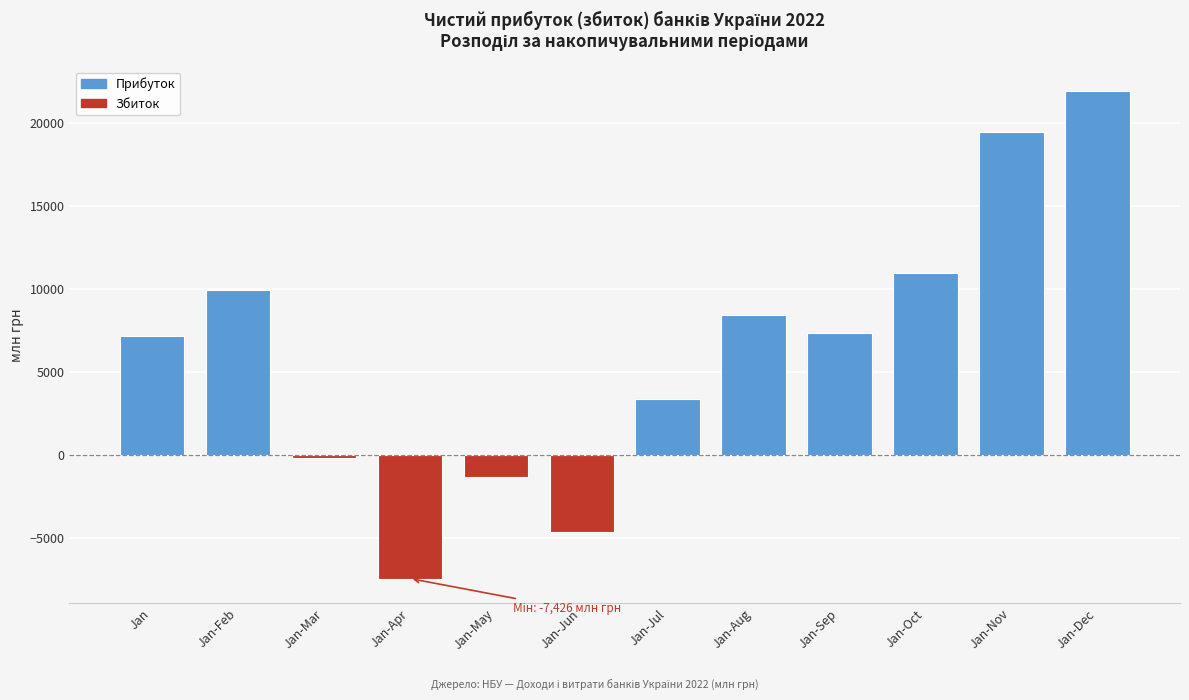

Reading left to right, what are all the values shown in this chart?

7145	9913	-152	-7426	-1310	-4647	3389	8434	7370	10978	19429	21921